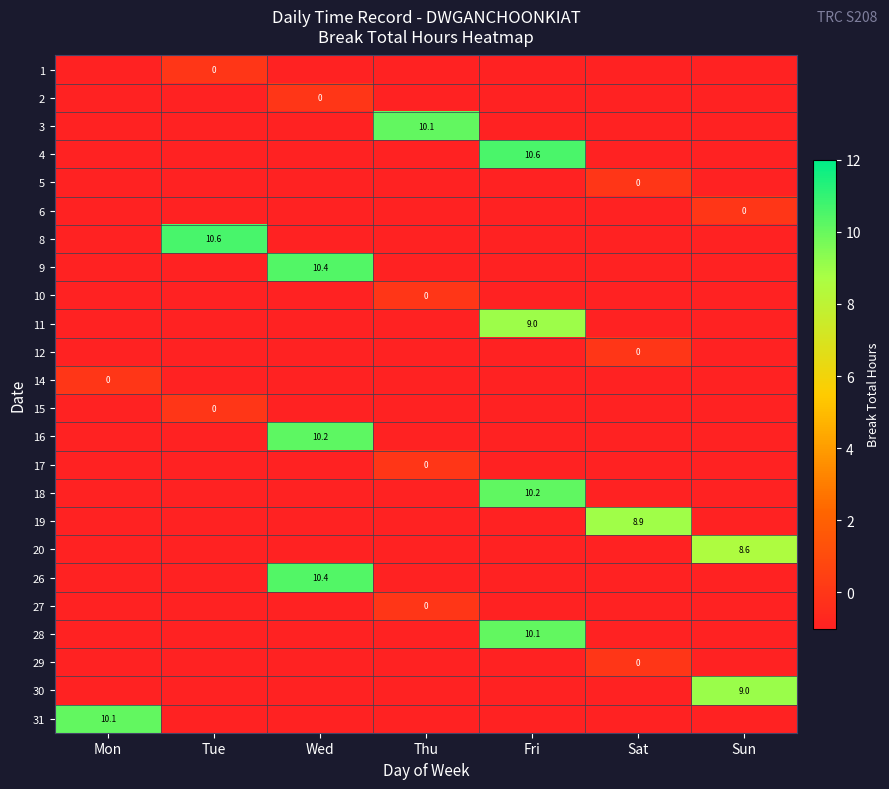

The value of 20 at Sun is 4.2. True or false?

False